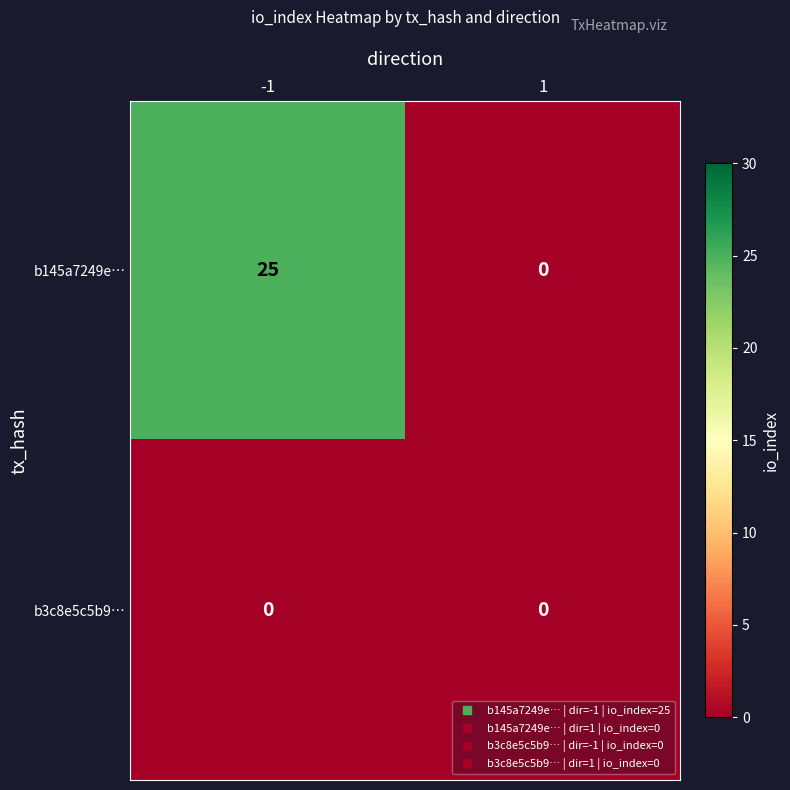

Reading right to left, what are all the values shown in this chart?

b145a7249e…: 1=0	-1=25
b3c8e5c5b9…: 1=0	-1=0